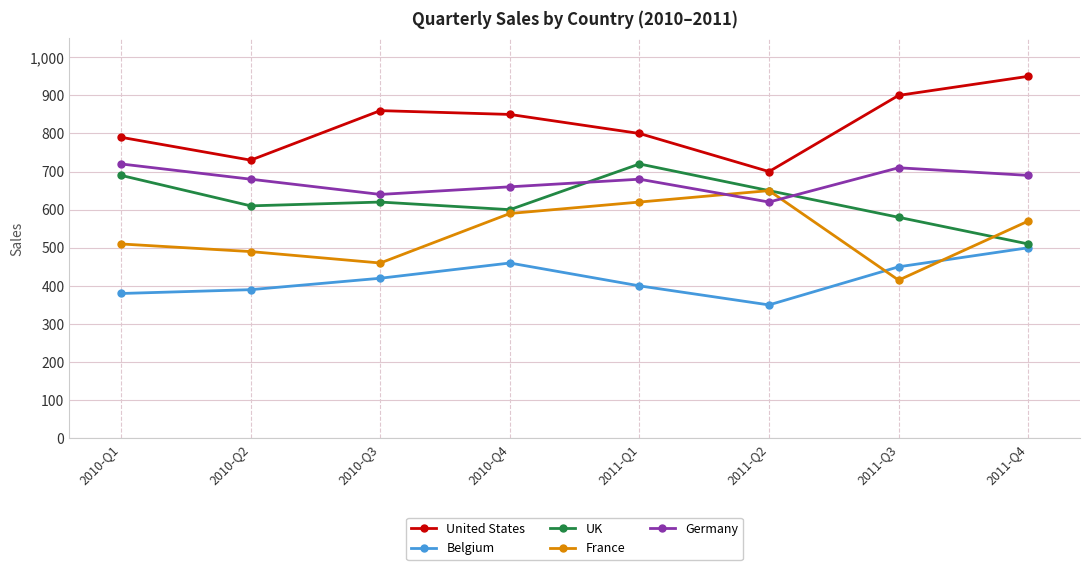

Reading right to left, extract all data points from this chart.

United States: 2011-Q4=950	2011-Q3=900	2011-Q2=700	2011-Q1=800	2010-Q4=850	2010-Q3=860	2010-Q2=730	2010-Q1=790
Belgium: 2011-Q4=500	2011-Q3=450	2011-Q2=350	2011-Q1=400	2010-Q4=460	2010-Q3=420	2010-Q2=390	2010-Q1=380
UK: 2011-Q4=510	2011-Q3=580	2011-Q2=650	2011-Q1=720	2010-Q4=600	2010-Q3=620	2010-Q2=610	2010-Q1=690
France: 2011-Q4=570	2011-Q3=415	2011-Q2=650	2011-Q1=620	2010-Q4=590	2010-Q3=460	2010-Q2=490	2010-Q1=510
Germany: 2011-Q4=690	2011-Q3=710	2011-Q2=620	2011-Q1=680	2010-Q4=660	2010-Q3=640	2010-Q2=680	2010-Q1=720